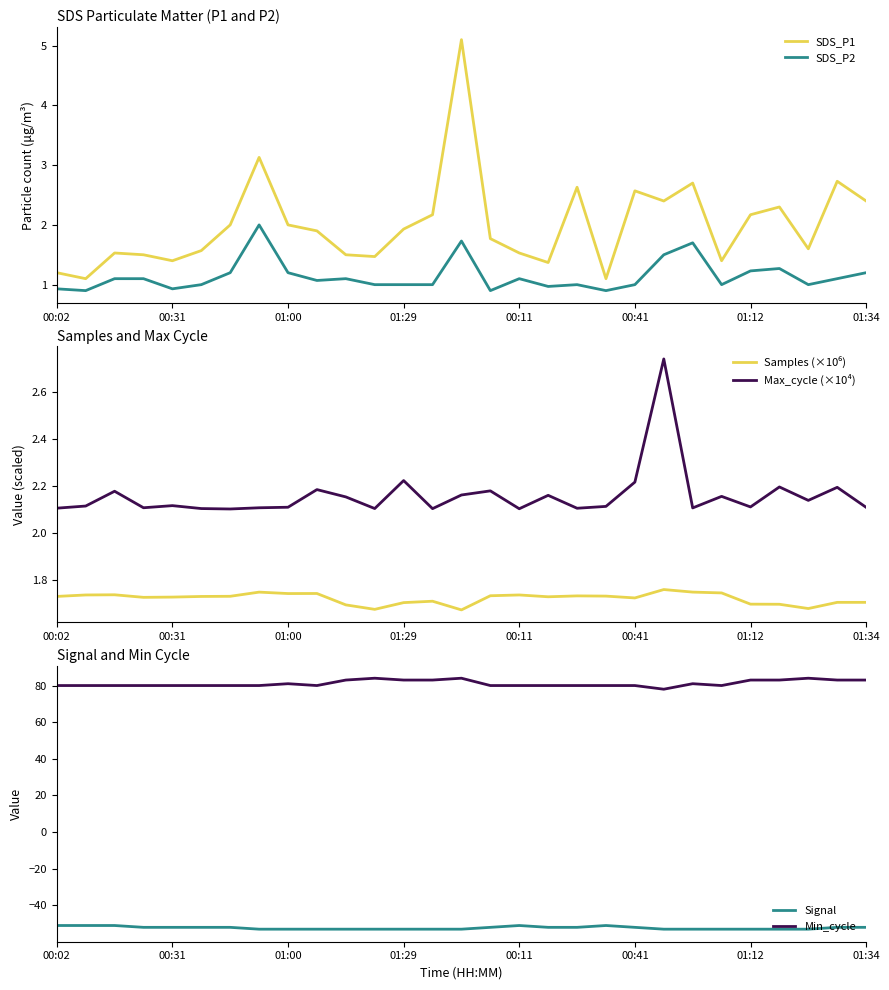

The Signal series shows -53 at 01:12. True or false?

True